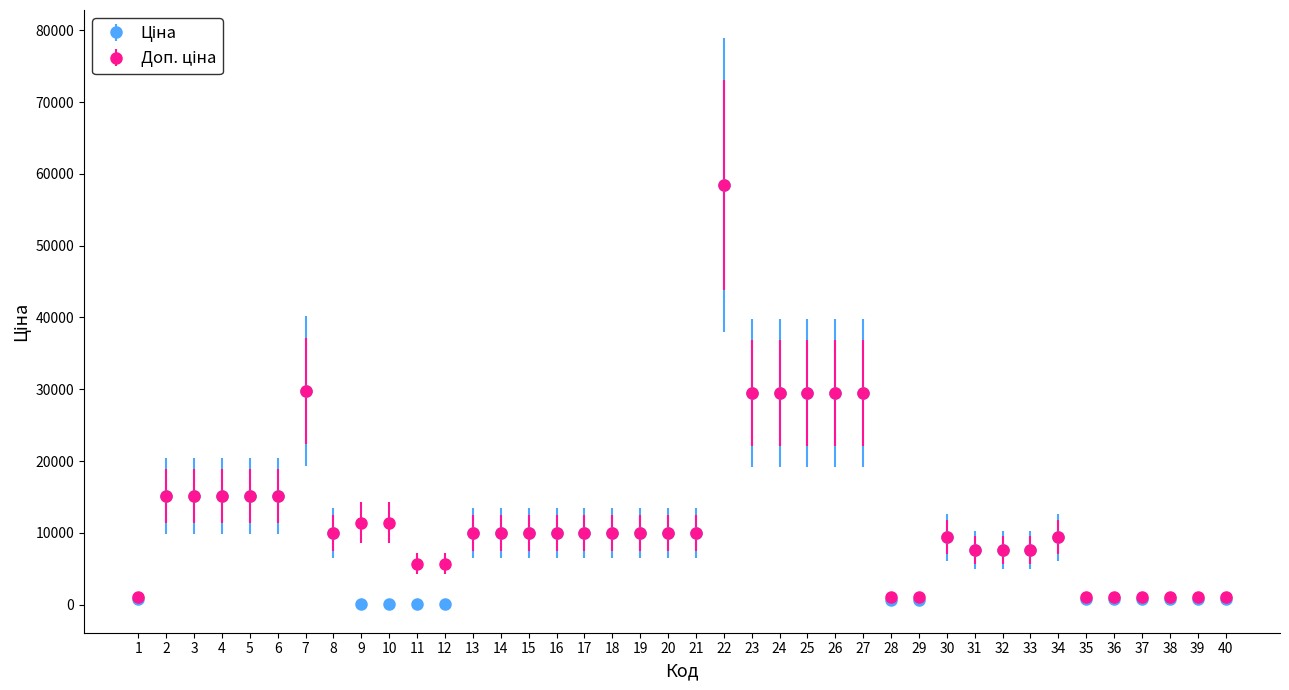

At how many categories does at least one series exceed 23320?

7